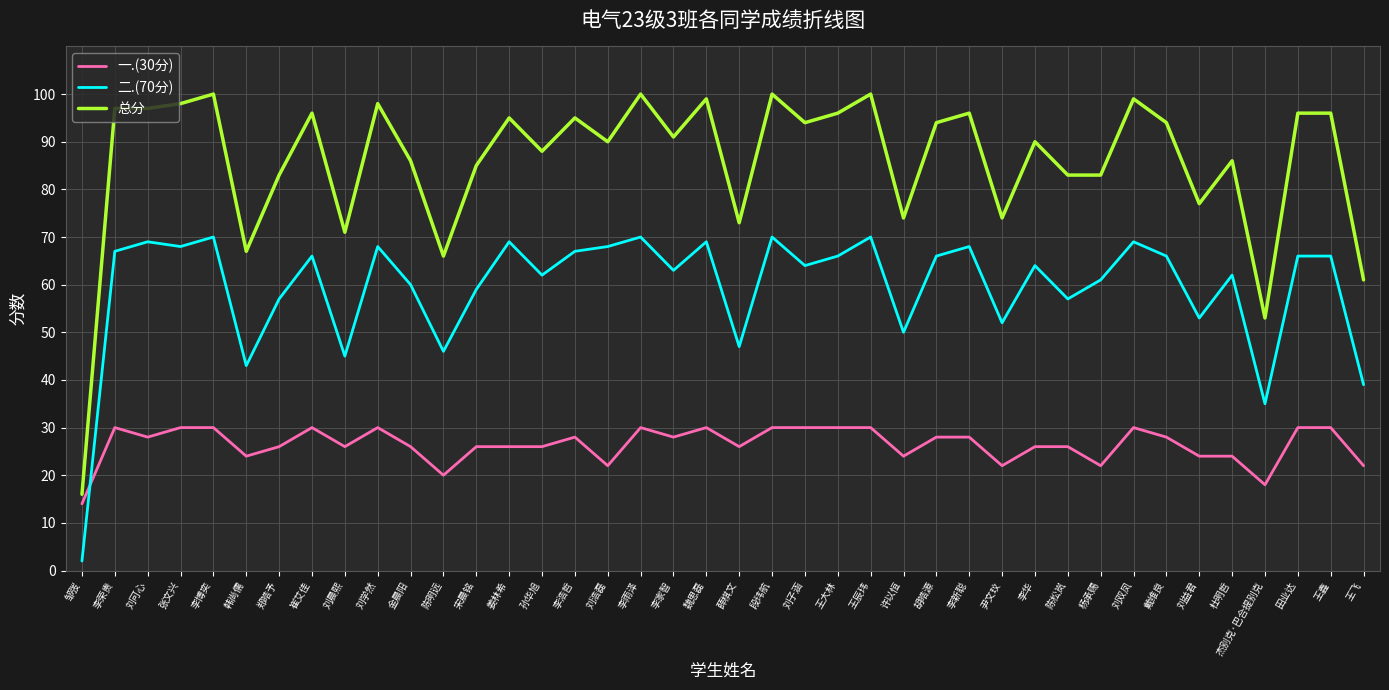

Is it true that 总分 equals 177 at 段玮航?

False